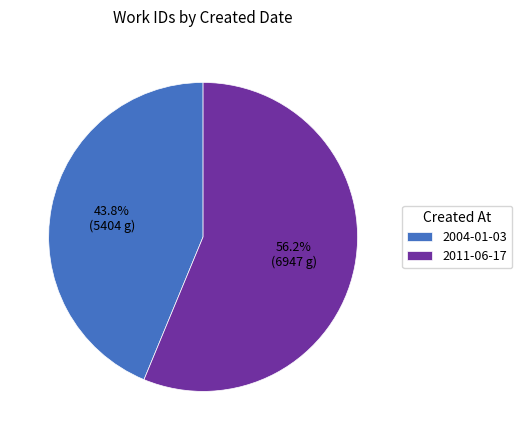

Which category has the biggest portion of the pie?

2011-06-17